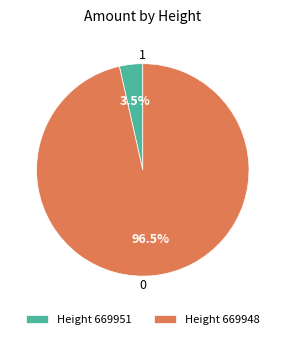

Is there a majority slice in this chart?

Yes